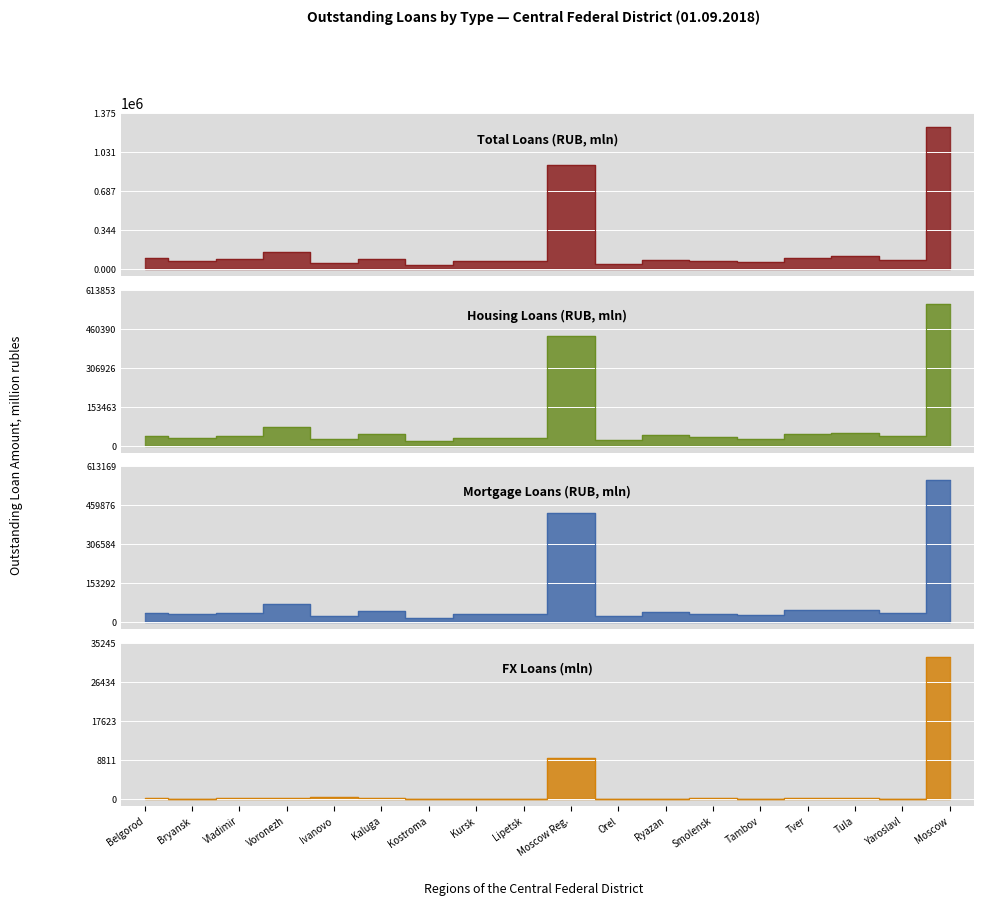

The Total Loans (RUB) series shows 91146 at Kaluga. True or false?

True